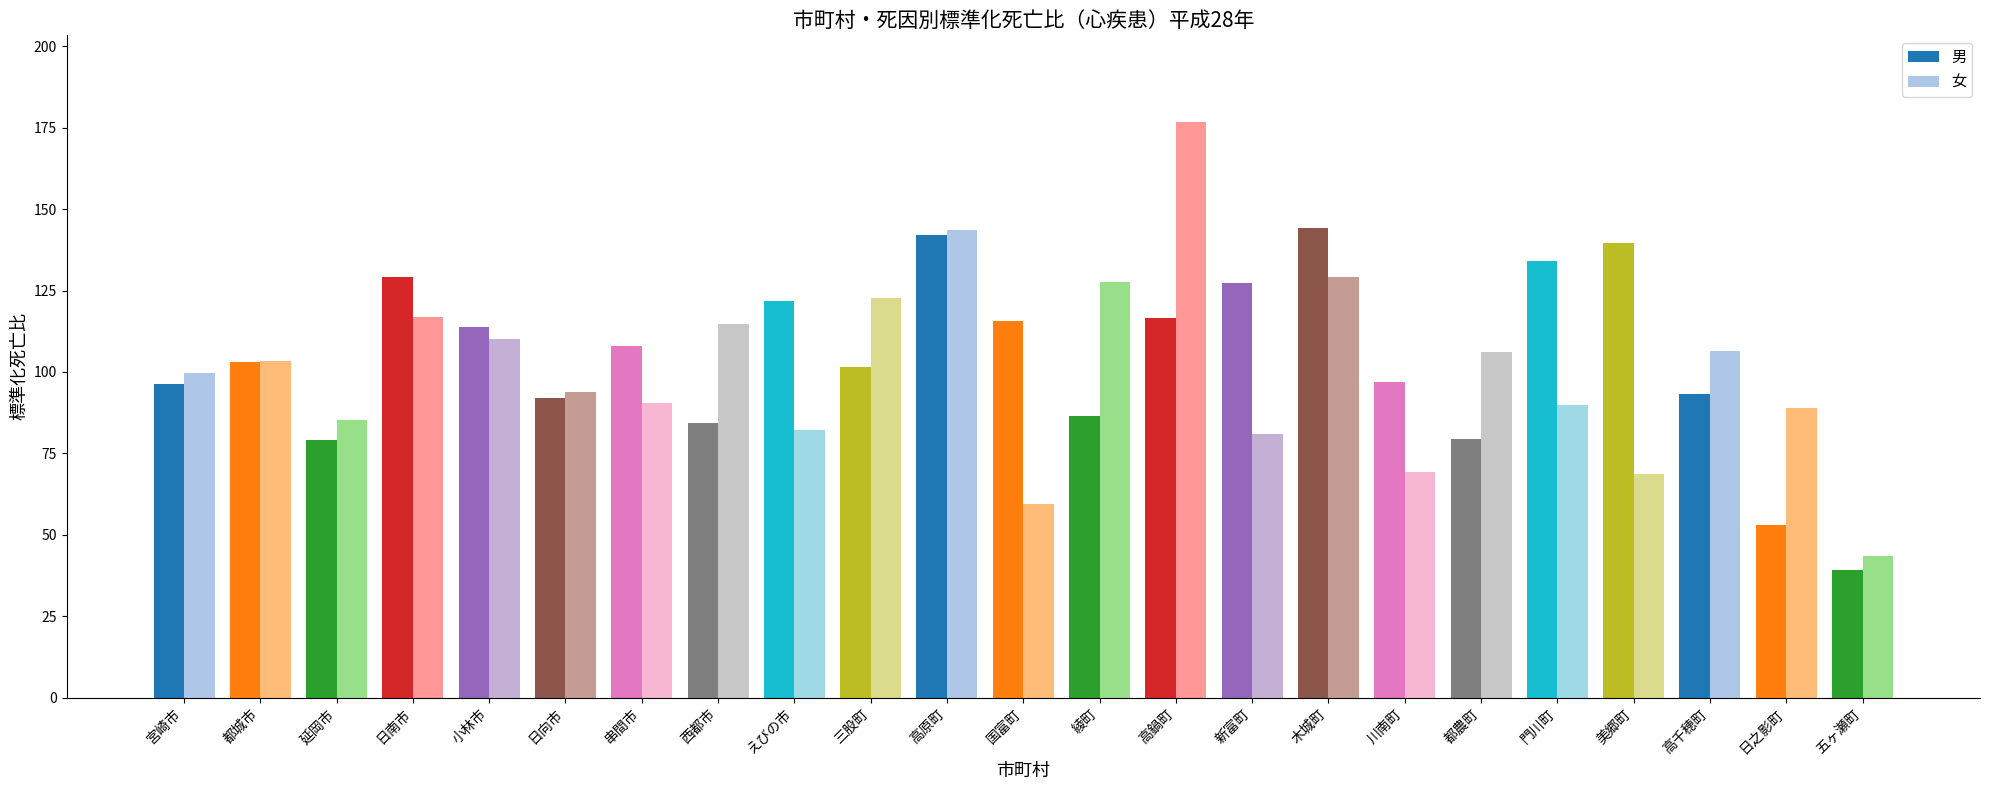

Are the bars grouped side by side (vs. stacked)?

Yes